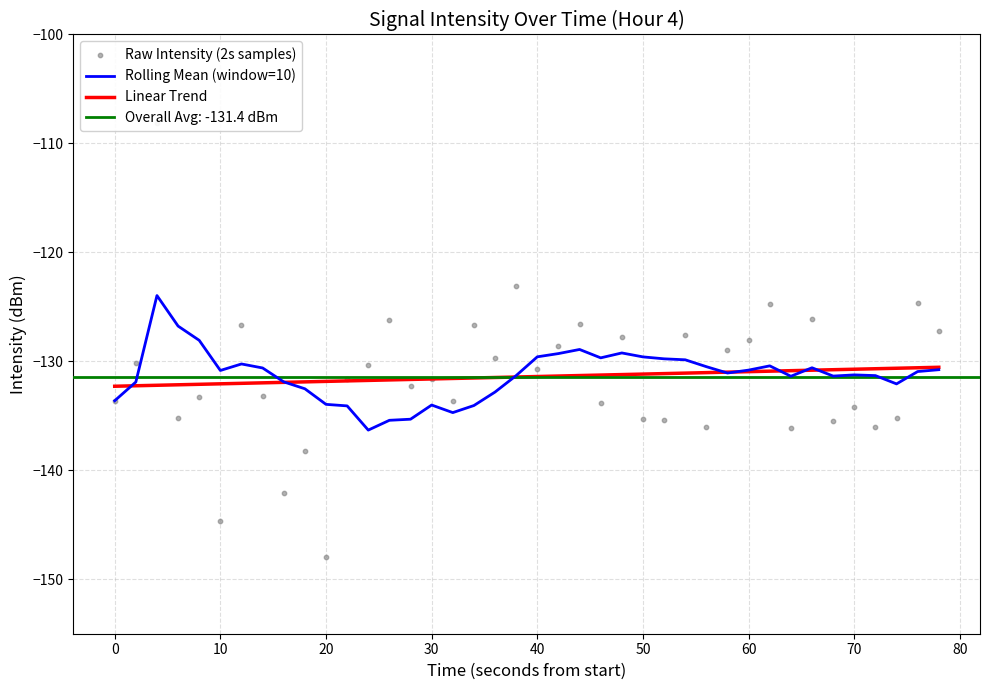

The Linear Trend series shows -207.3 at 30. True or false?

False